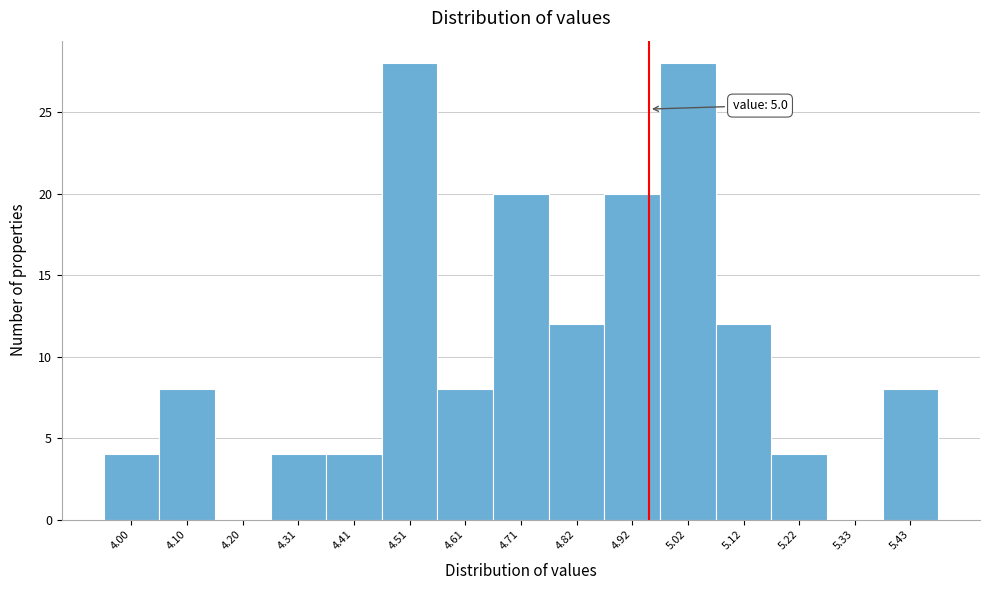

Reading left to right, list all the values displayed in this chart.

4.00=4	4.10=8	4.20=0	4.31=4	4.41=4	4.51=28	4.61=8	4.71=20	4.82=12	4.92=20	5.02=28	5.12=12	5.22=4	5.33=0	5.43=8